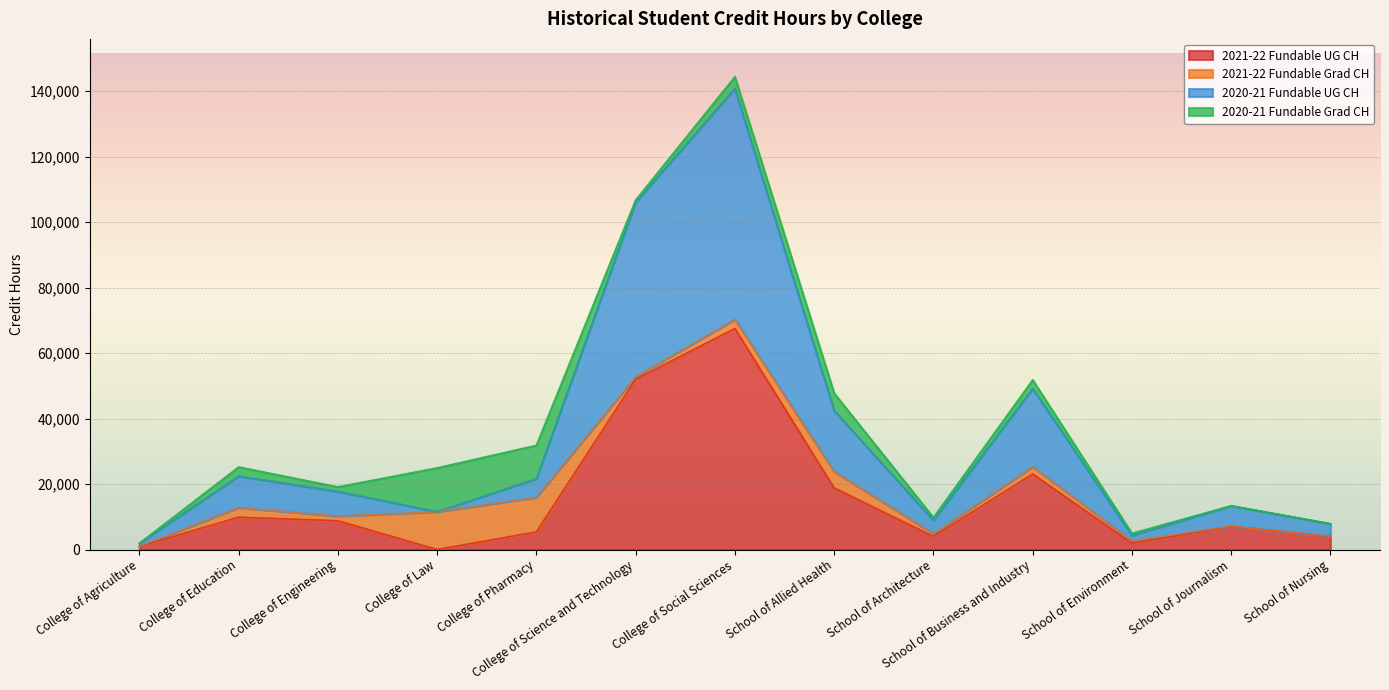

At which category is the sum across all series the highest?

College of Social Sciences